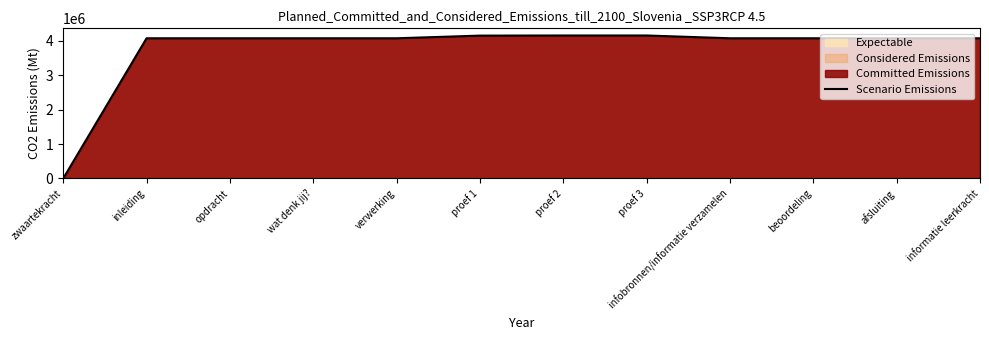

How many lines are shown in the chart?

1